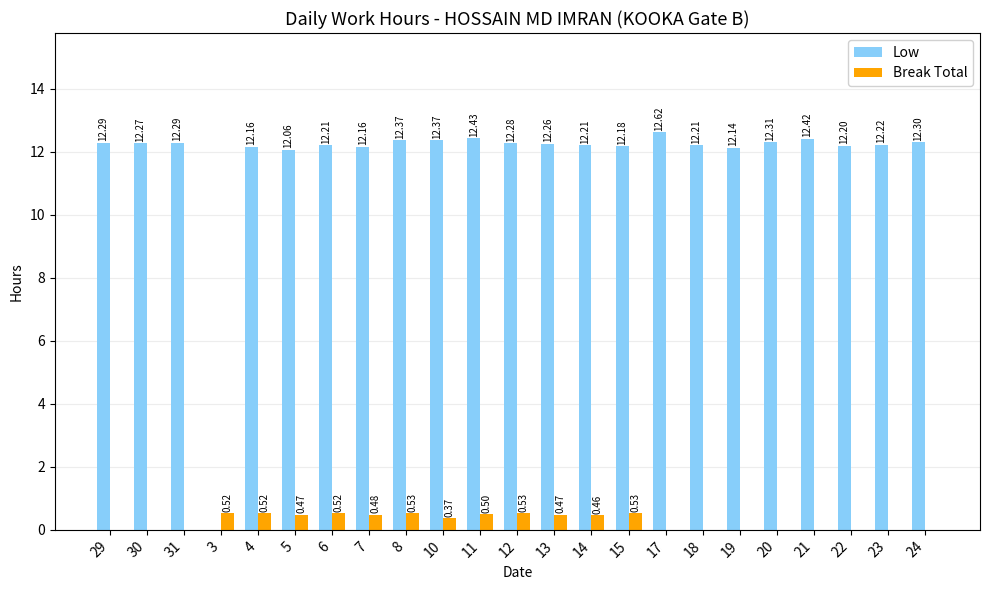

What is the sum of the Low values at 13 and 19?

24.4